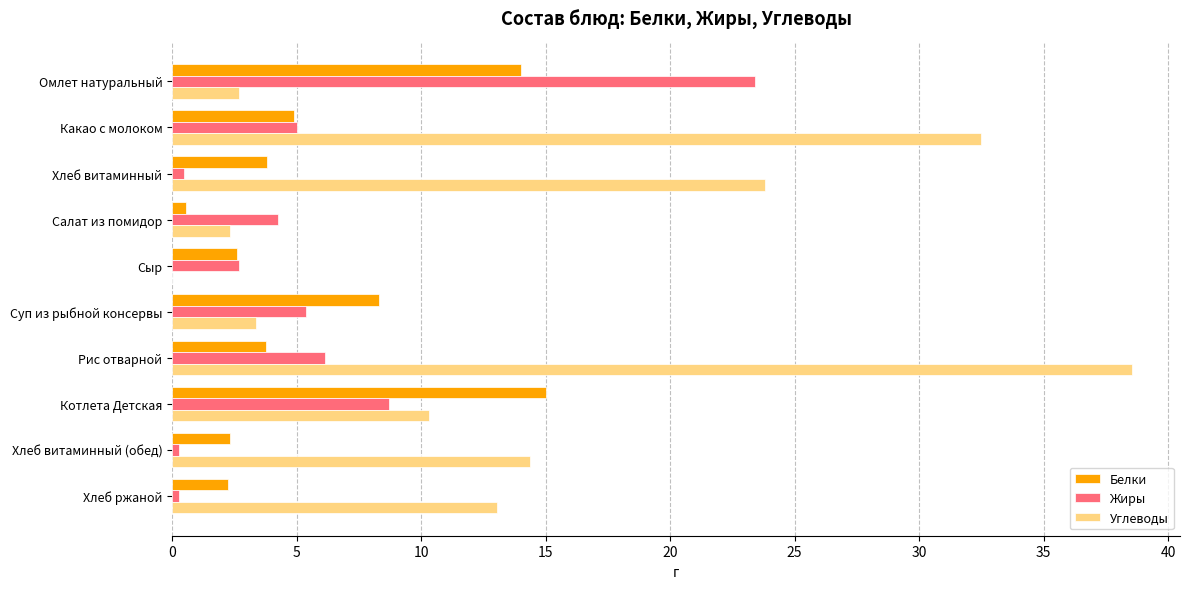

At which category does the chart reach its peak across all series?

Рис отварной